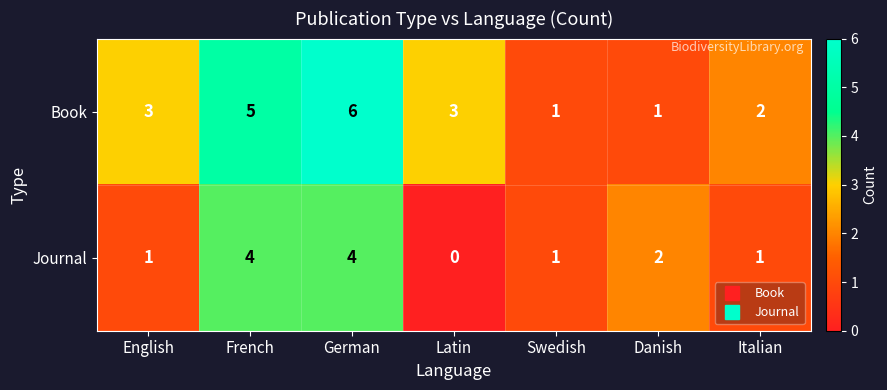

What is the average value of the Book series?

3